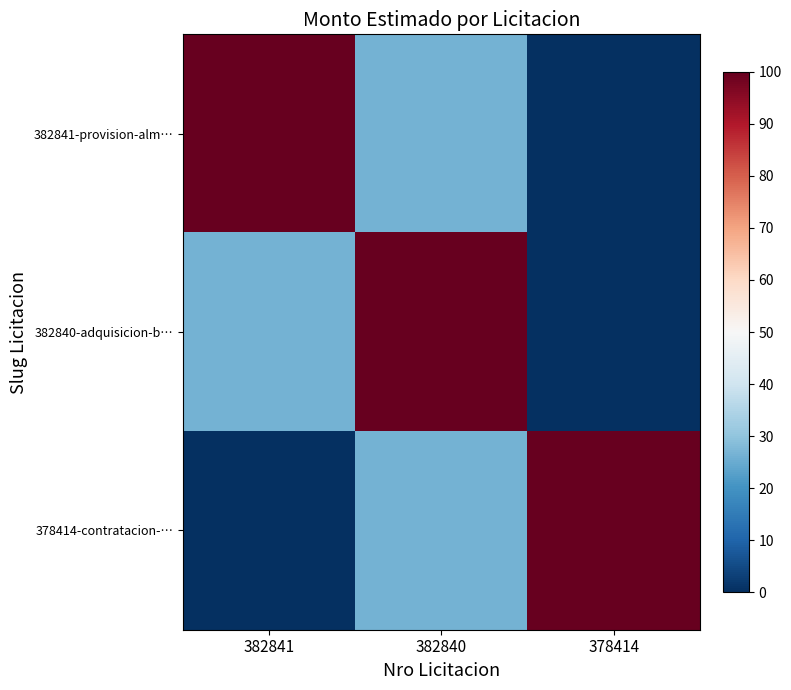

What is the difference between the highest and lowest values at 382841?

100.0